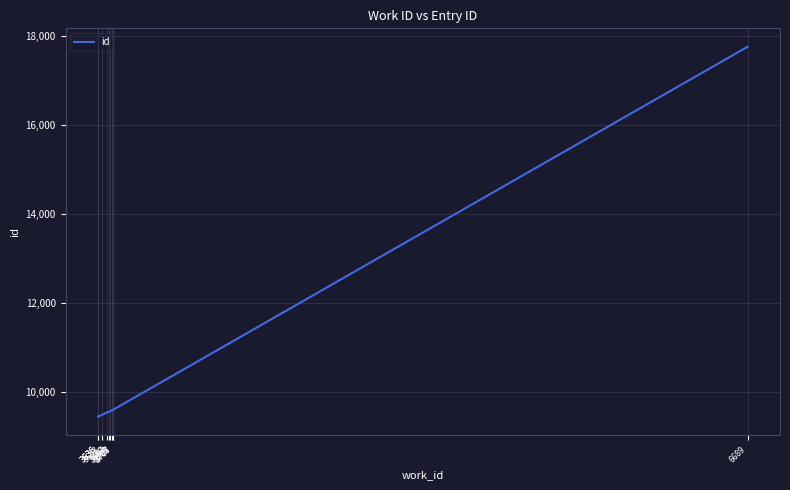

True or false: the data shows 5613 at 3636.

False